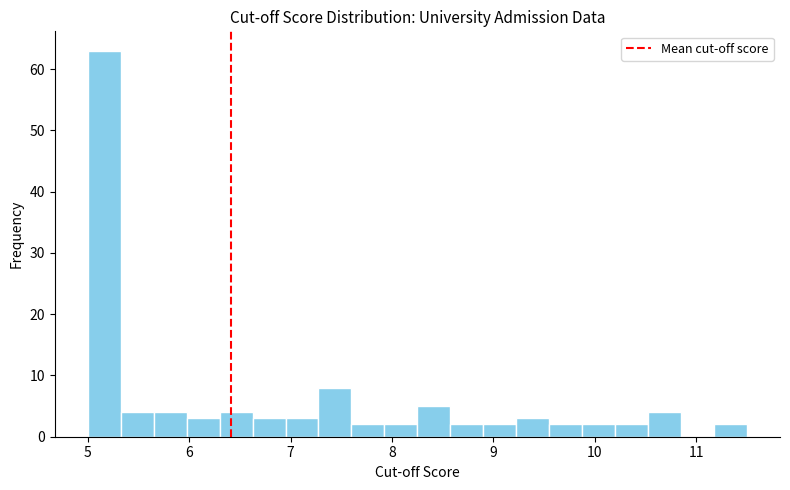

Read against the x-axis, roughly where is the centre of the tallest bar?

5.2